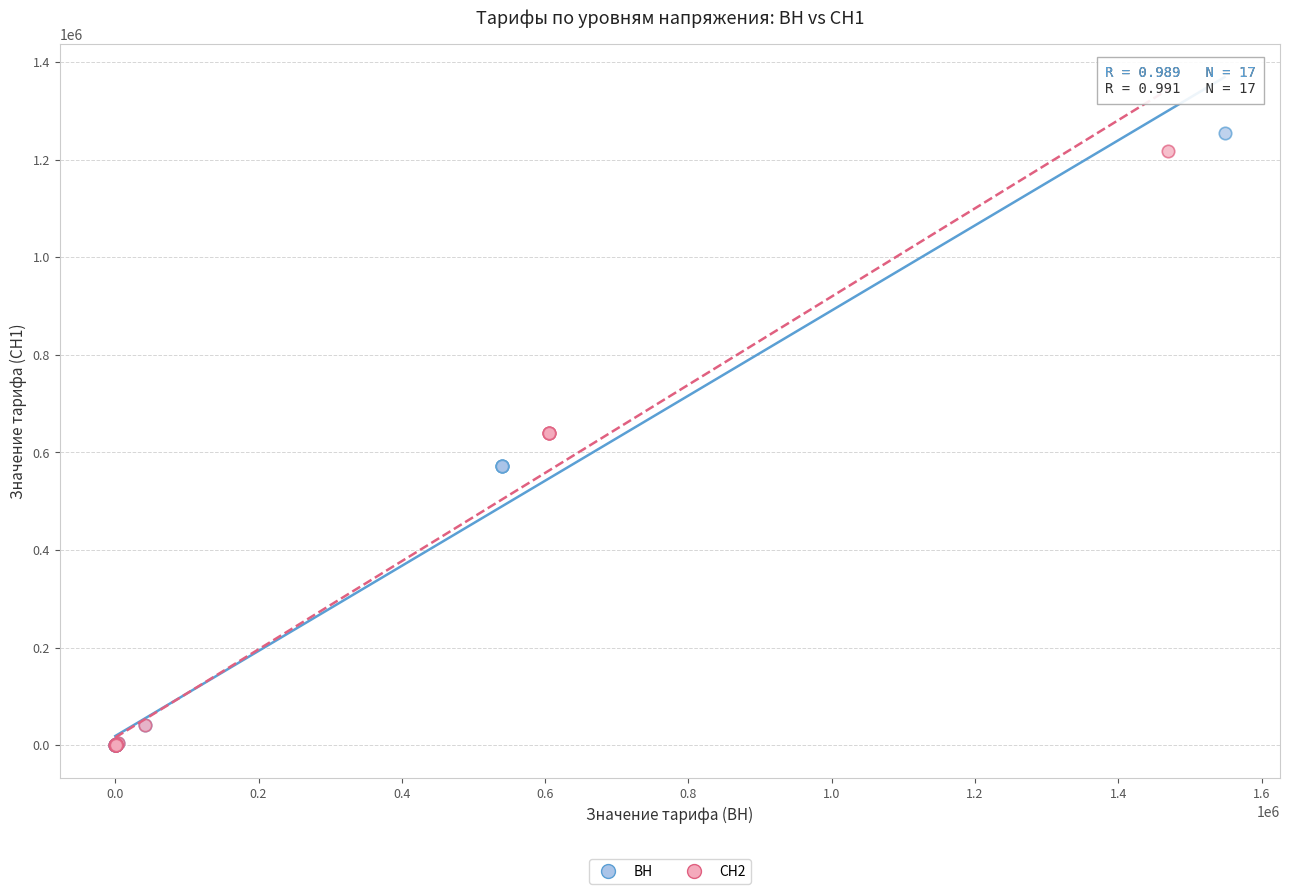

Which series contains the highest Y value?

ВН